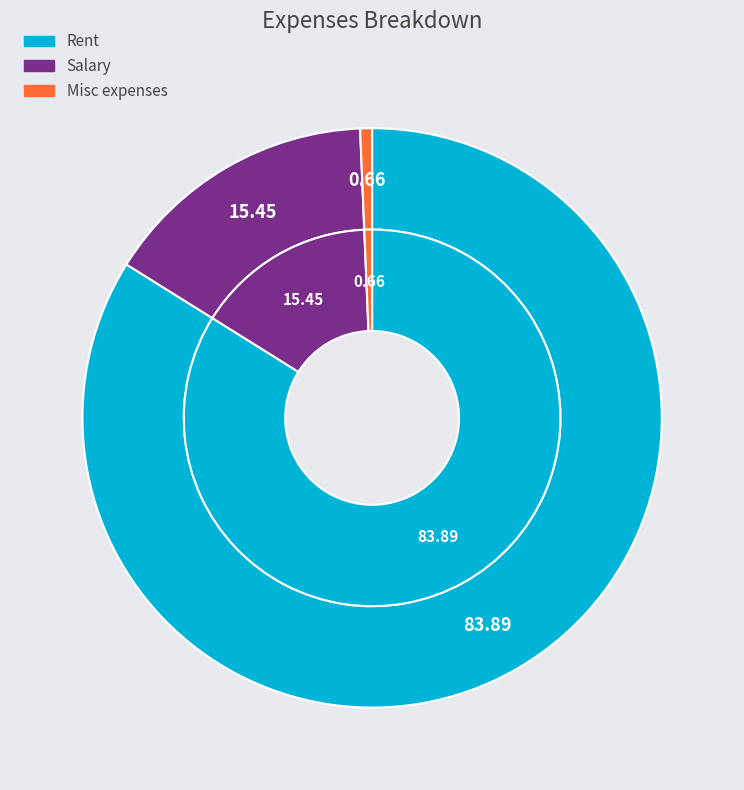

How many segments does this pie chart have?

3